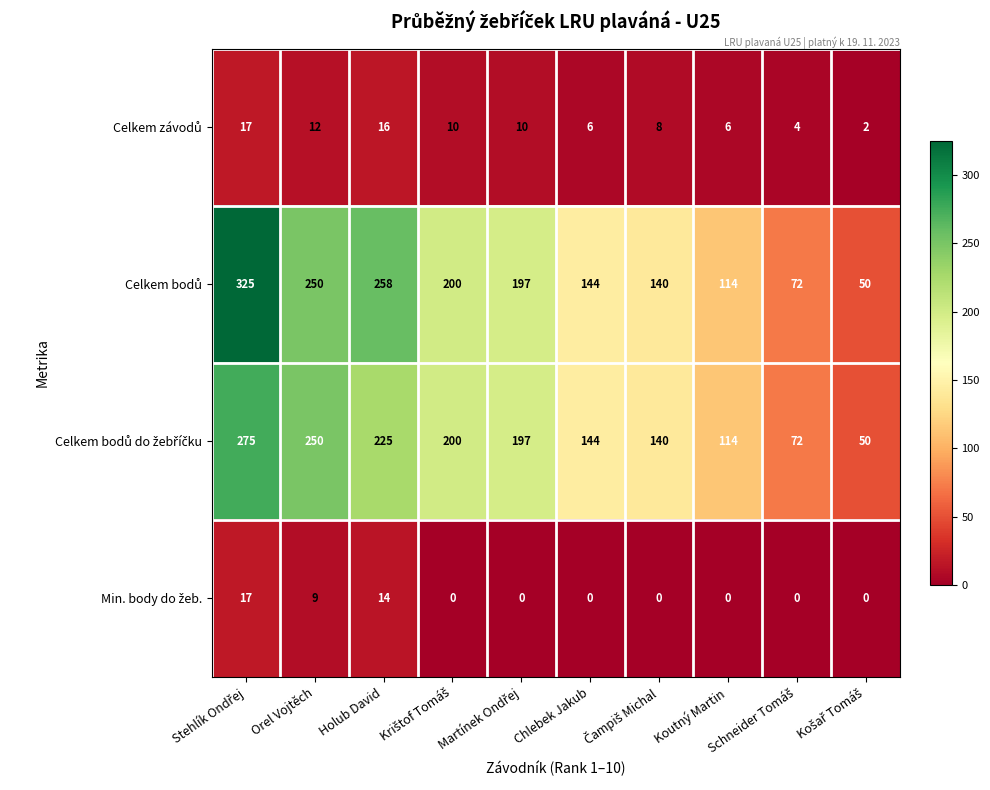

What is the spread (max minus min) of values at Chlebek Jakub?

144